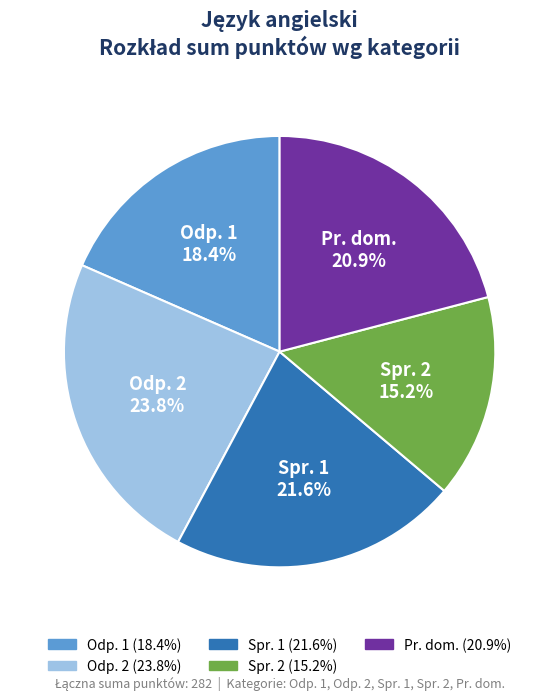

Is there a majority slice in this chart?

No